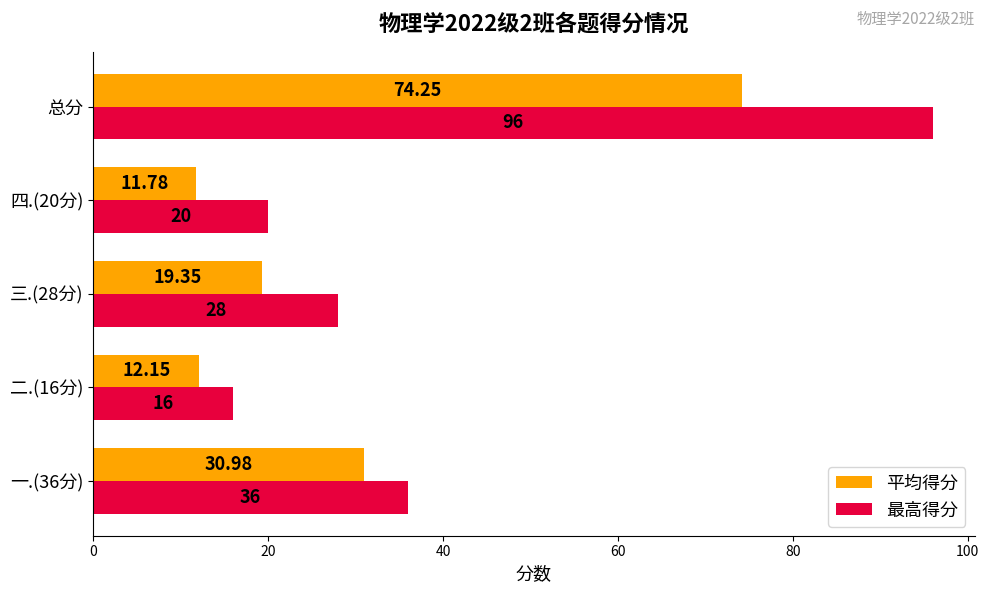

At which label does 平均得分 reach its peak?

总分